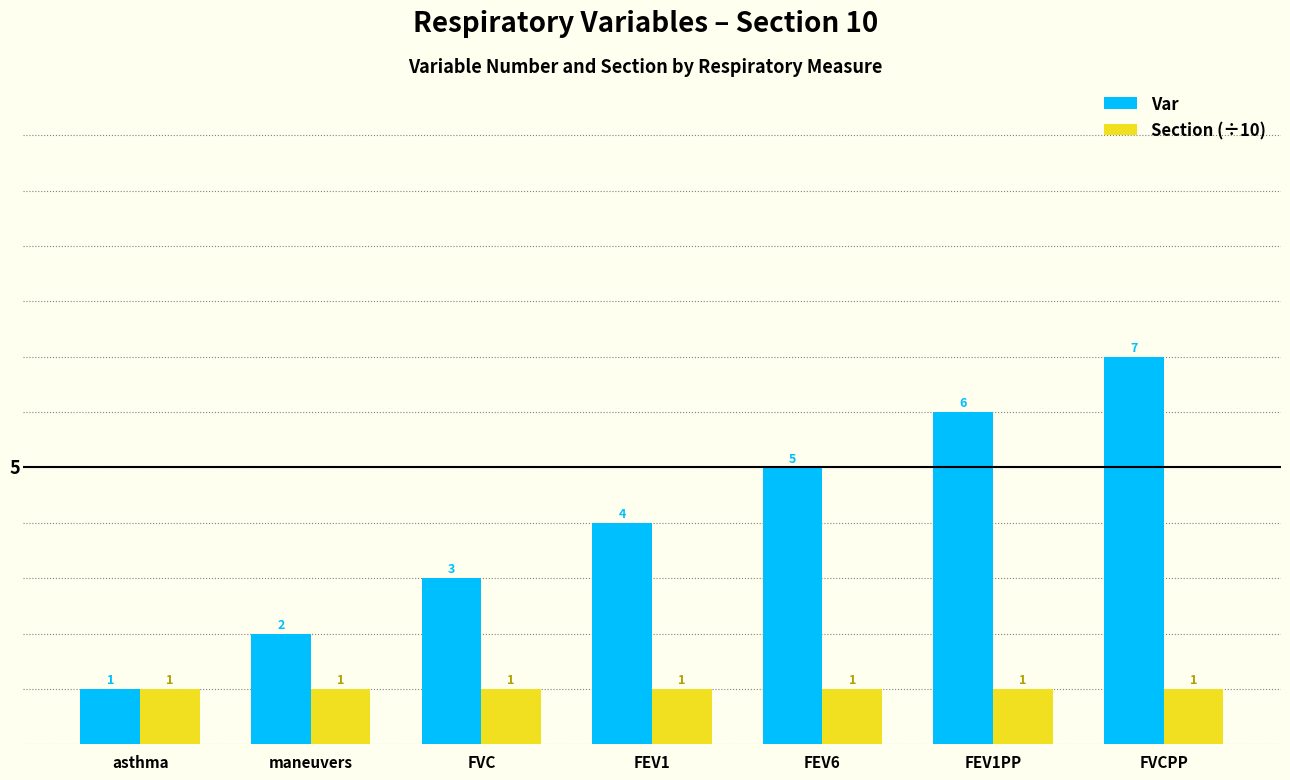

Is the value of Section (÷10) at FEV1PP greater than the value of Var at FEV1?

No